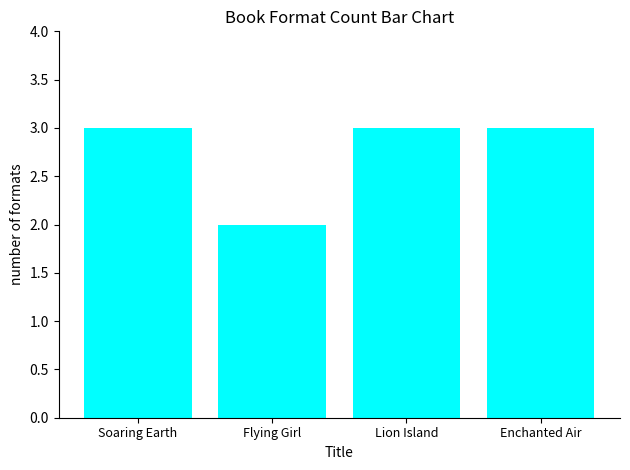

Reading left to right, what are all the values shown in this chart?

3	2	3	3